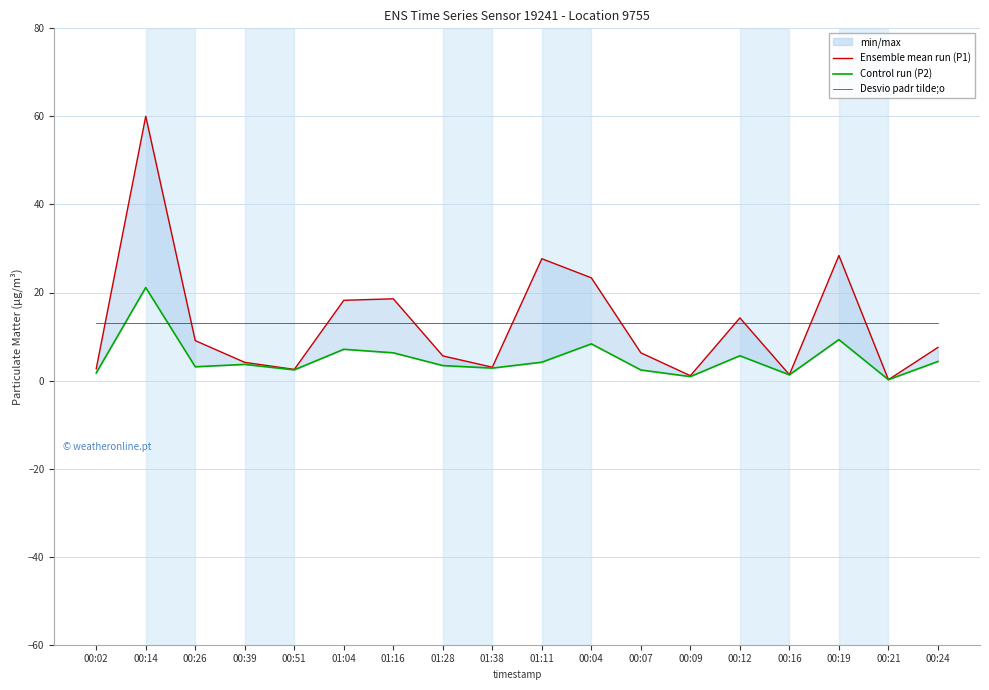

What is the sum of all Ensemble mean run (P1) values?

234.0